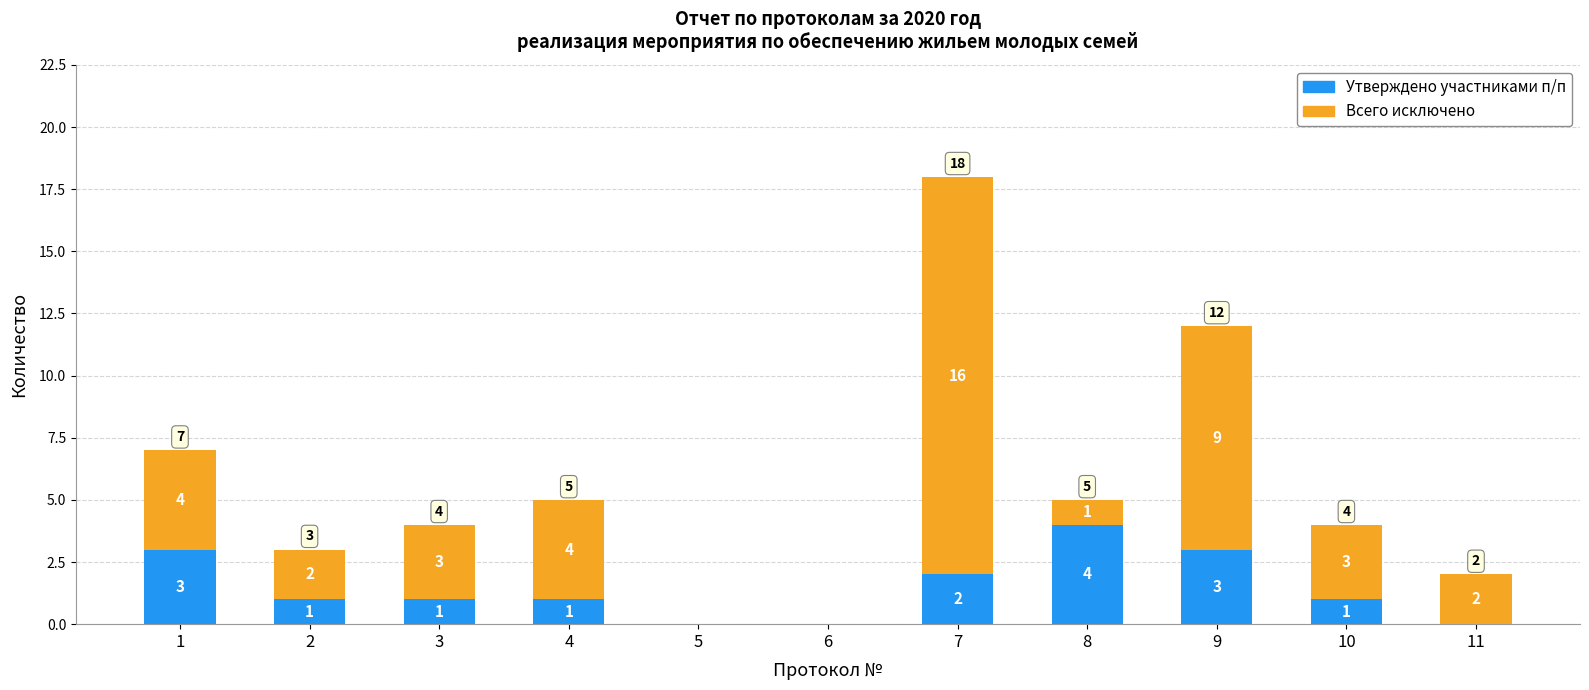

What is the maximum value for Утверждено участниками п/п?

4